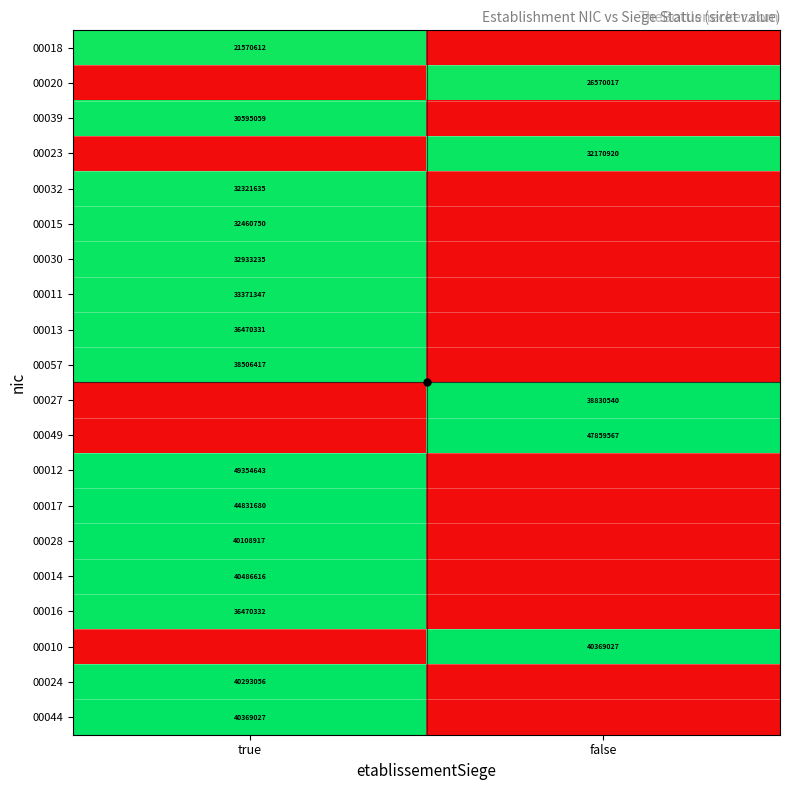

Count the number of categories in the chart.

2